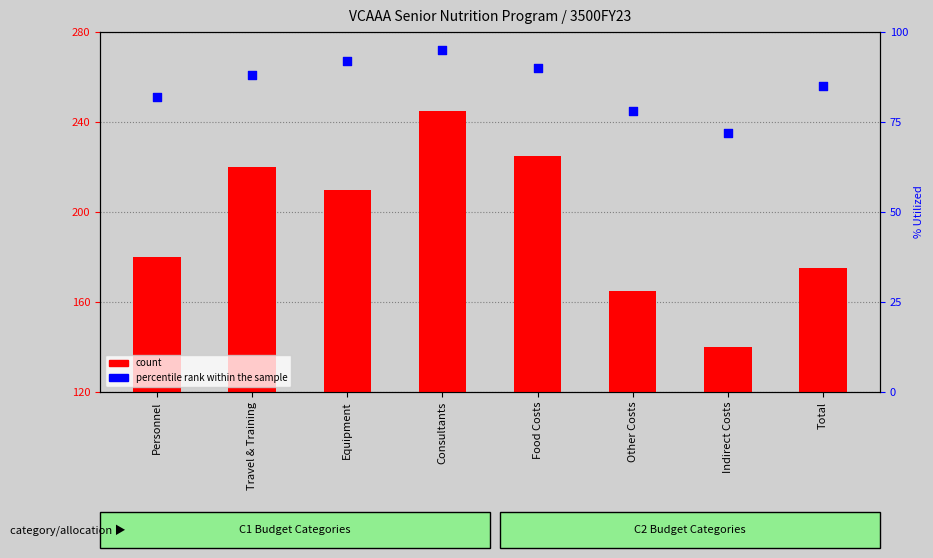

At how many categories does at least one series exceed 43?

8